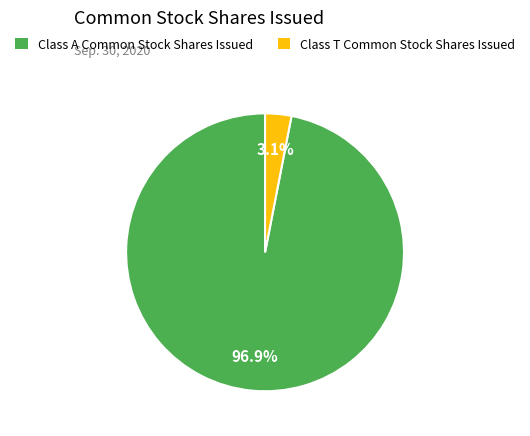

Which has a higher value, Class T Common Stock Shares Issued or Class A Common Stock Shares Issued?

Class A Common Stock Shares Issued